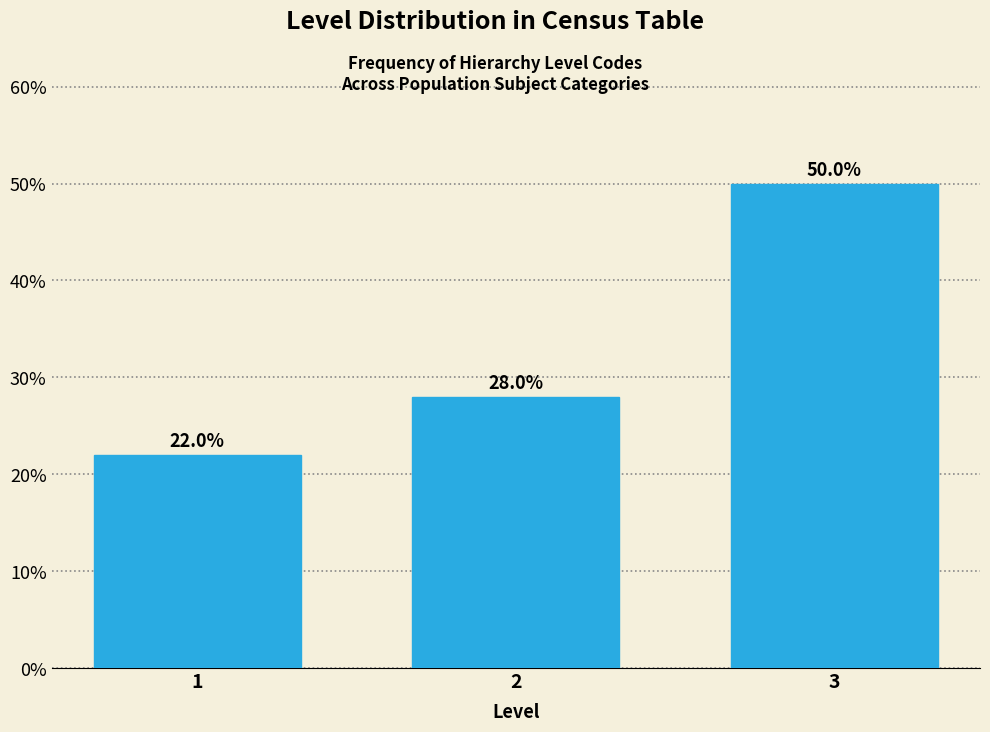

Reading left to right, what are all the values shown in this chart?

22.0	28.0	50.0